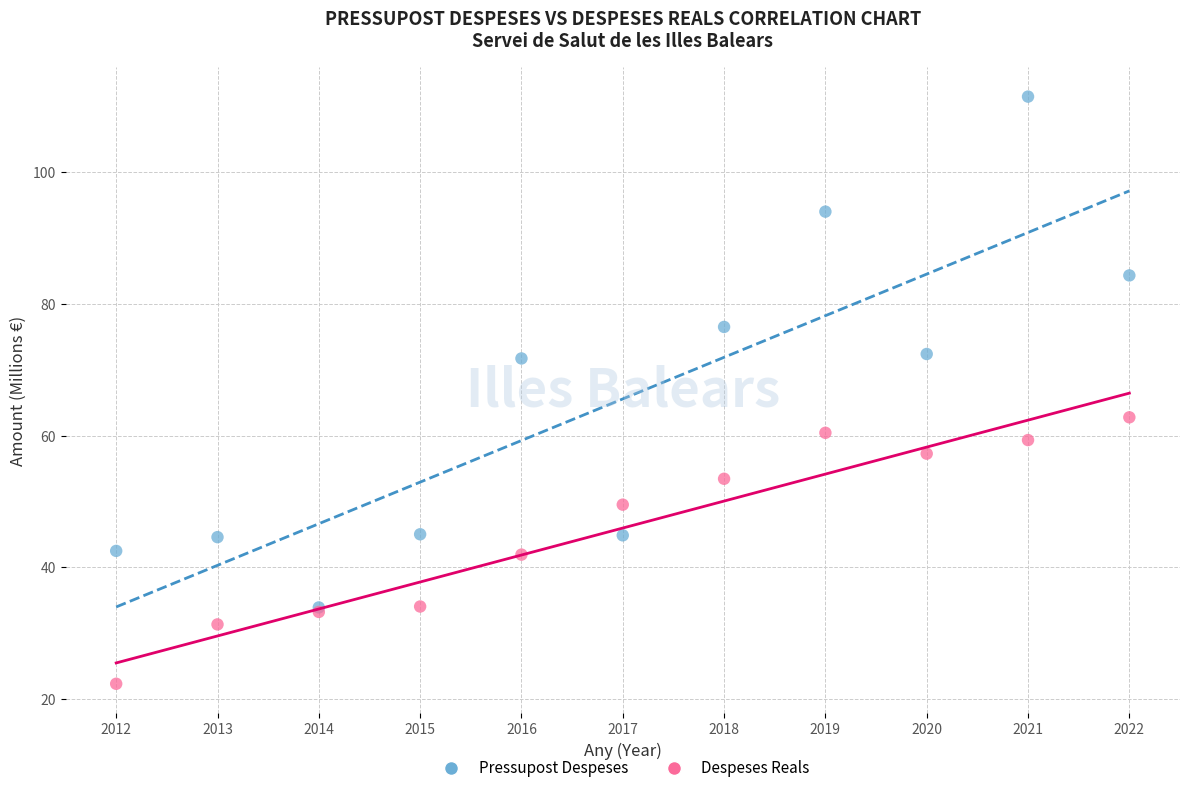

Which series reaches the minimum Y coordinate?

Despeses Reals